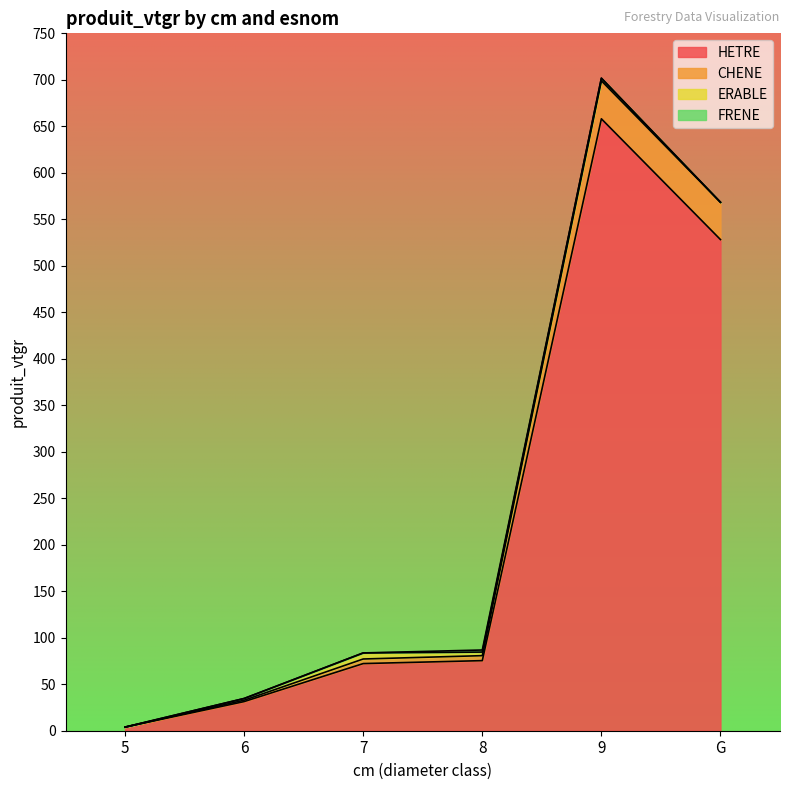

True or false: CHENE has a value of 3.9 at 5.

True